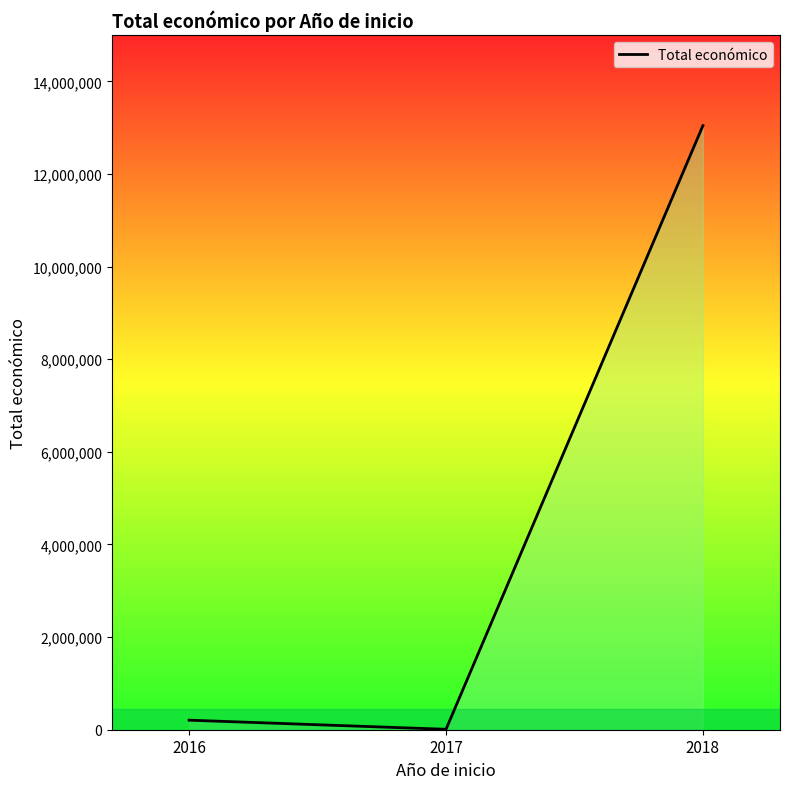

How many lines are shown in the chart?

1